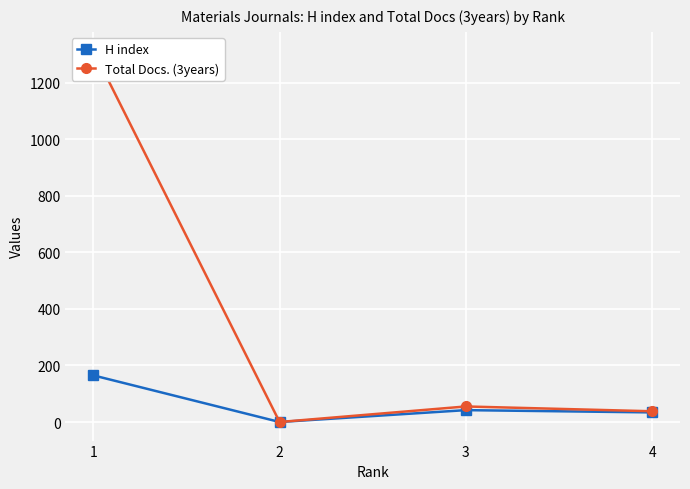

At which category is the sum across all series the highest?

1